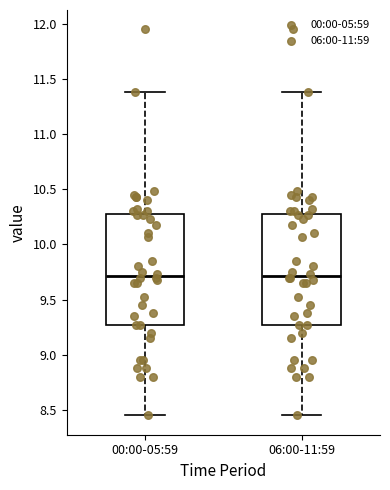

Reading left to right, transcribe this box plot: for each box, give where its median line is, the range the box spans, and where its two whiskers end, as read against the y-axis. The values are not printed on the chart, so give them approximately, as read against the axis.

00:00-05:59: median 9.70, box 9.25 to 10.30, whiskers 8.45 to 11.40
06:00-11:59: median 9.70, box 9.25 to 10.30, whiskers 8.45 to 11.40